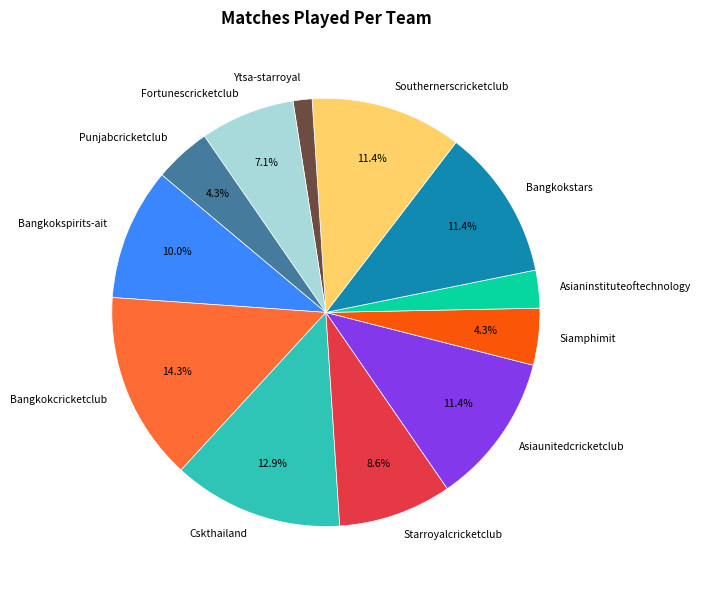

Is there a majority slice in this chart?

No